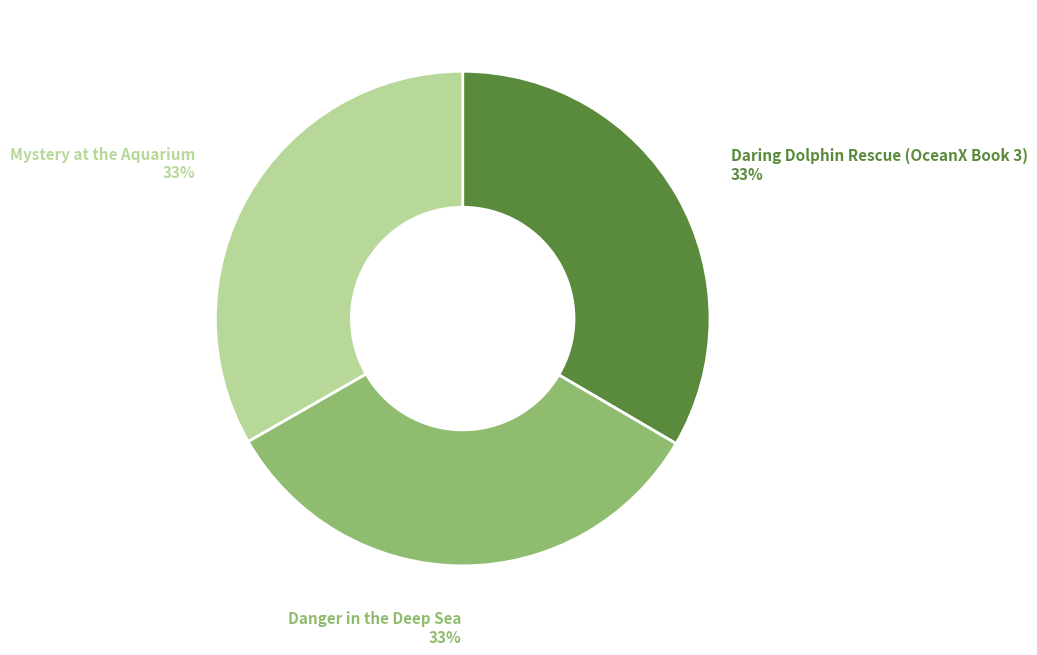

To the nearest percent, what percentage of the pie is Mystery at the Aquarium?

33%